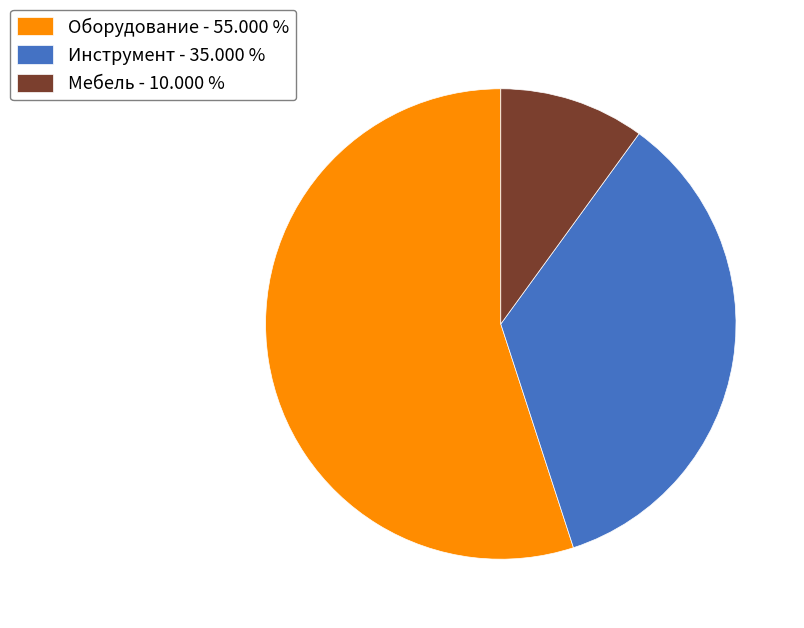

Do Мебель and Инструмент together represent more than half of the pie?

No